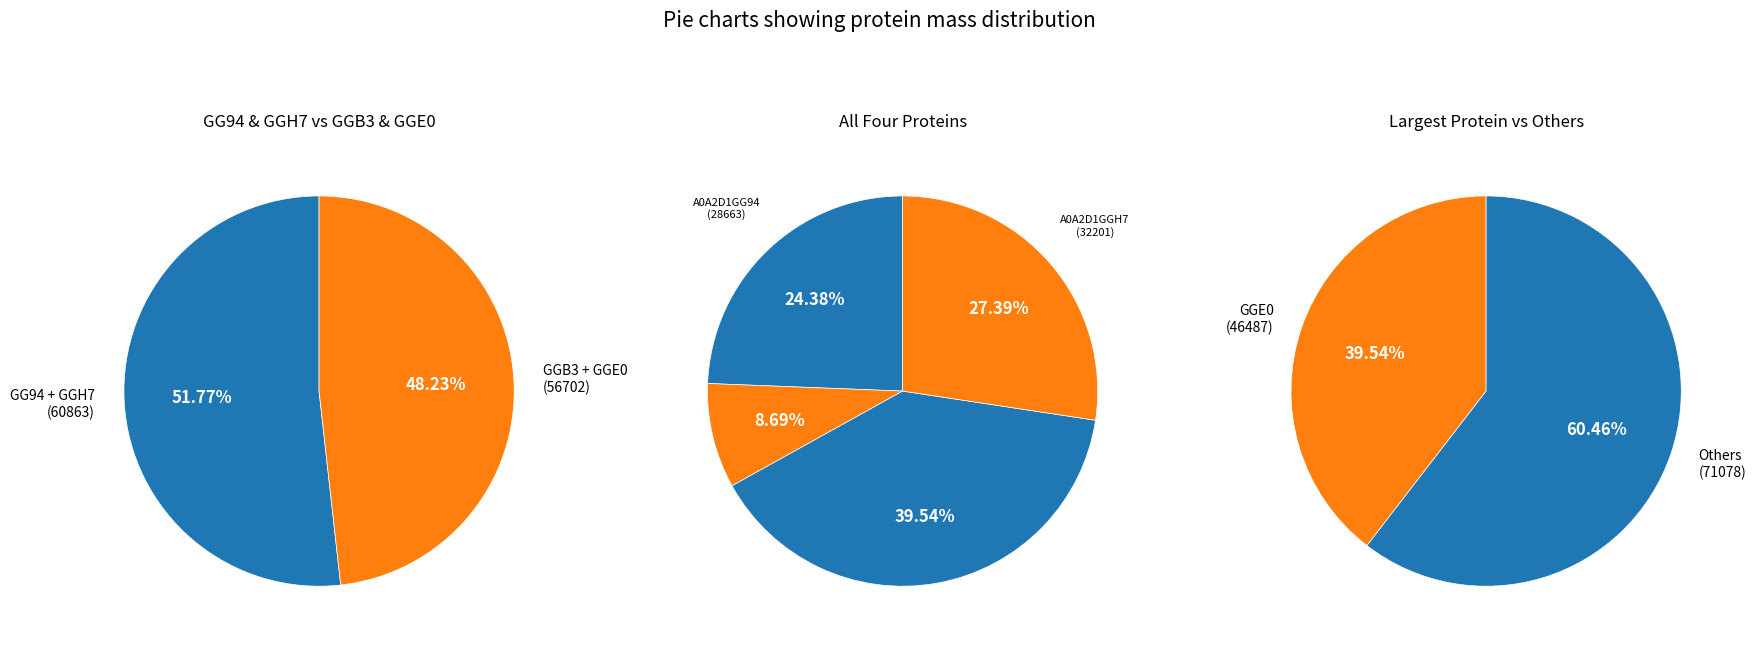

What percentage is NOT represented by A0A2D1GG94?

75.6%